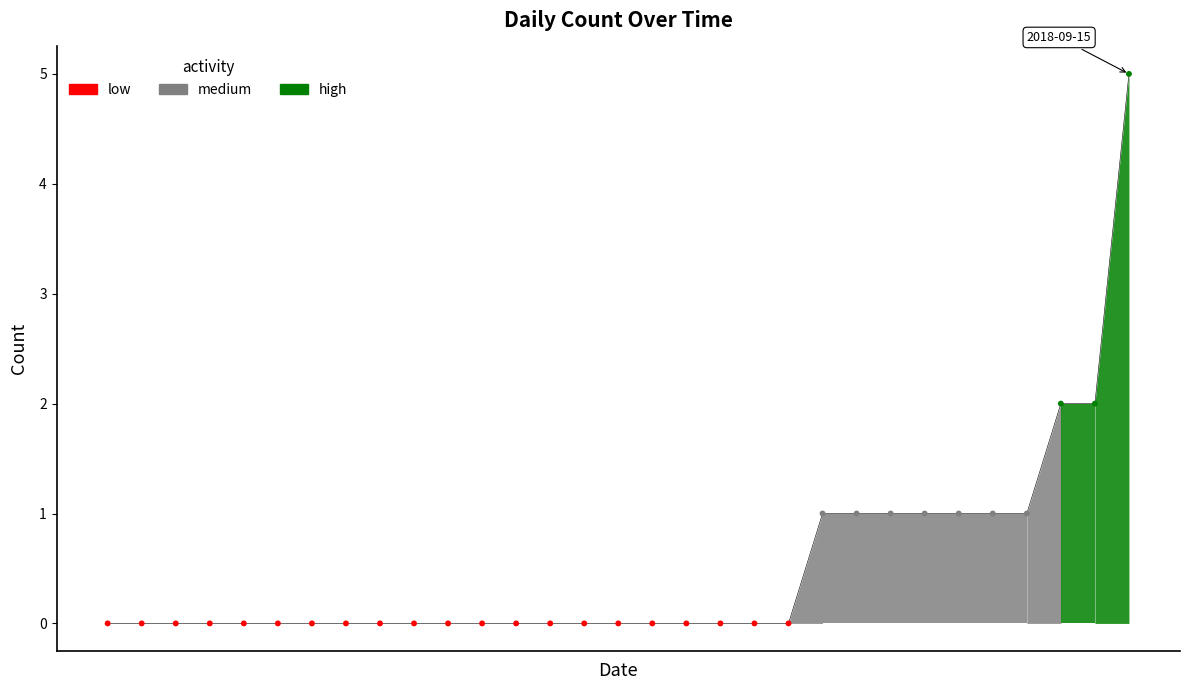

How many lines are shown in the chart?

1